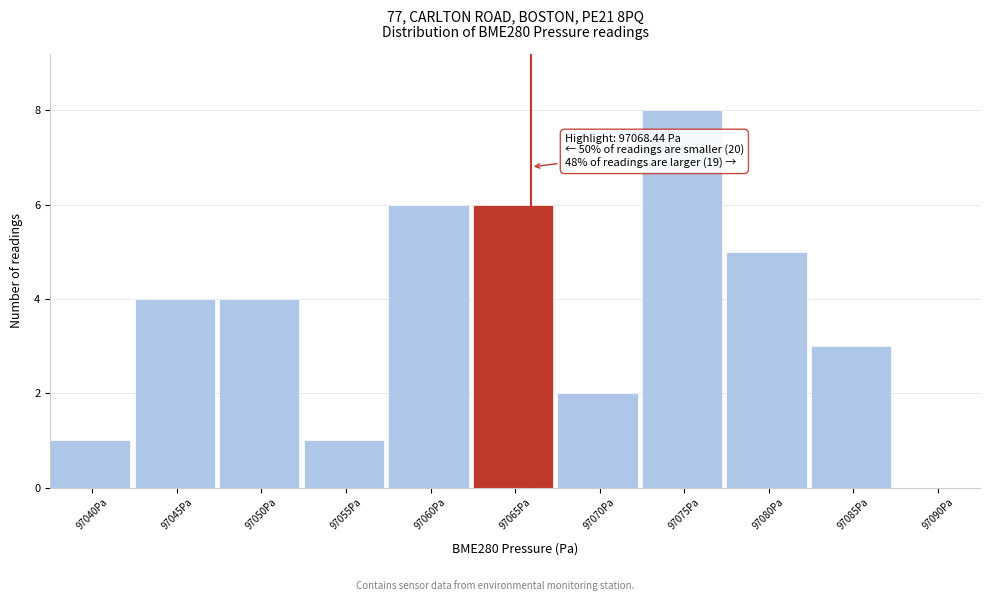

Reading left to right, transcribe all the data shown in this chart.

97040Pa=1	97045Pa=4	97050Pa=4	97055Pa=1	97060Pa=6	97065Pa=6	97070Pa=2	97075Pa=8	97080Pa=5	97085Pa=3	97090Pa=0